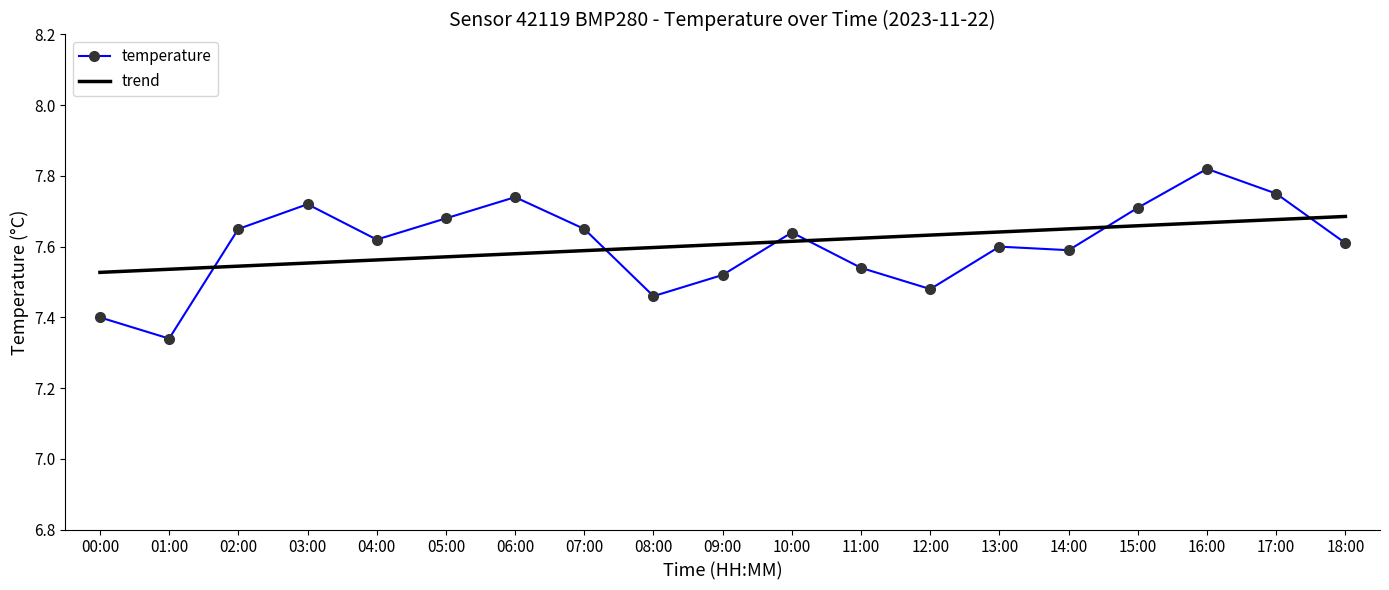

At which label does temperature reach its minimum?

01:00